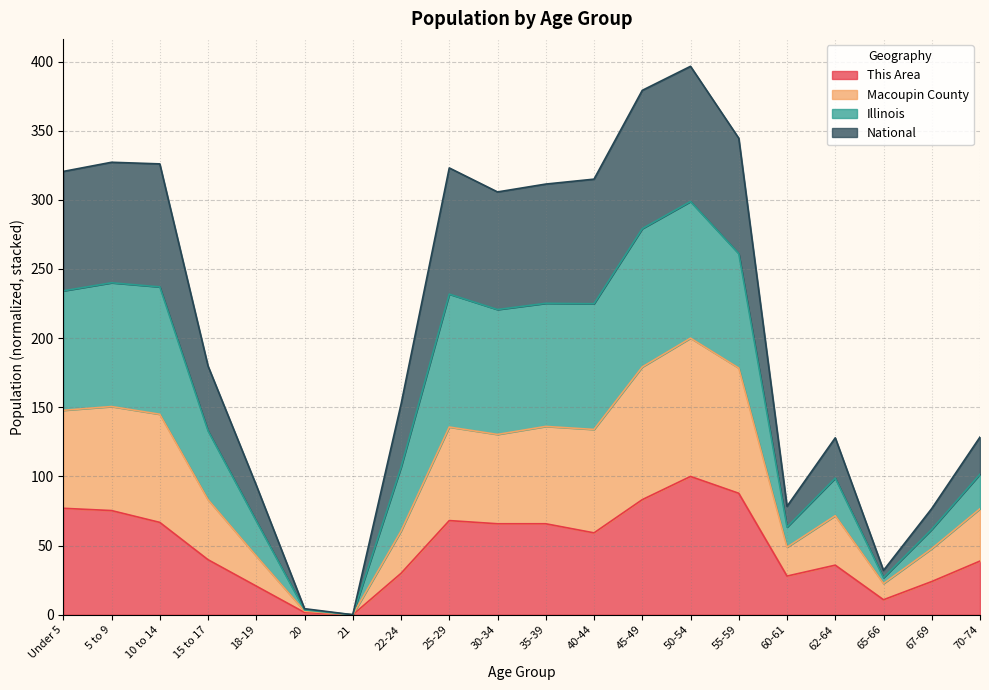

At which category does the chart reach its minimum across all series?

21